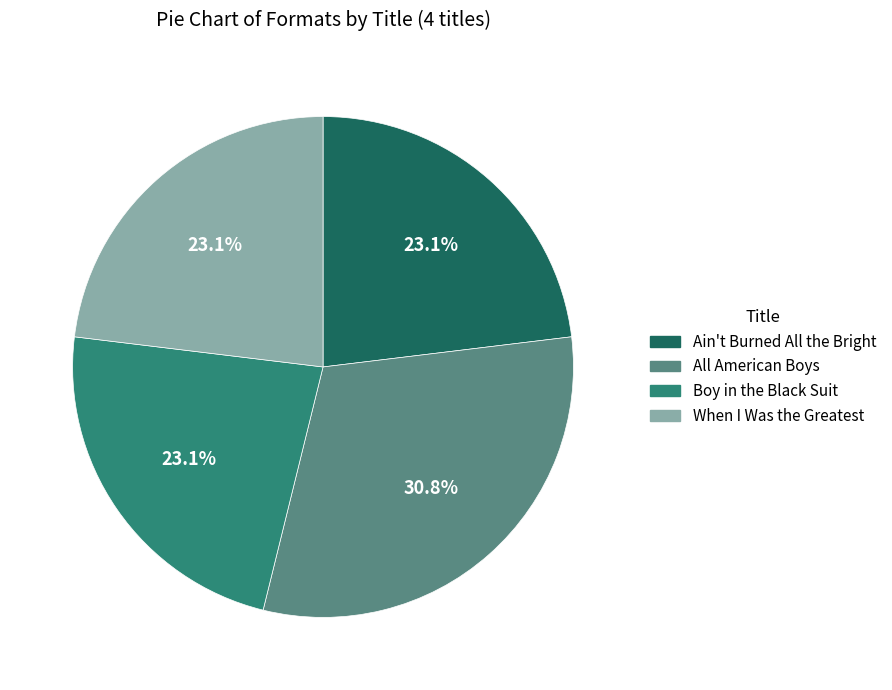

How many slices are in this pie chart?

4